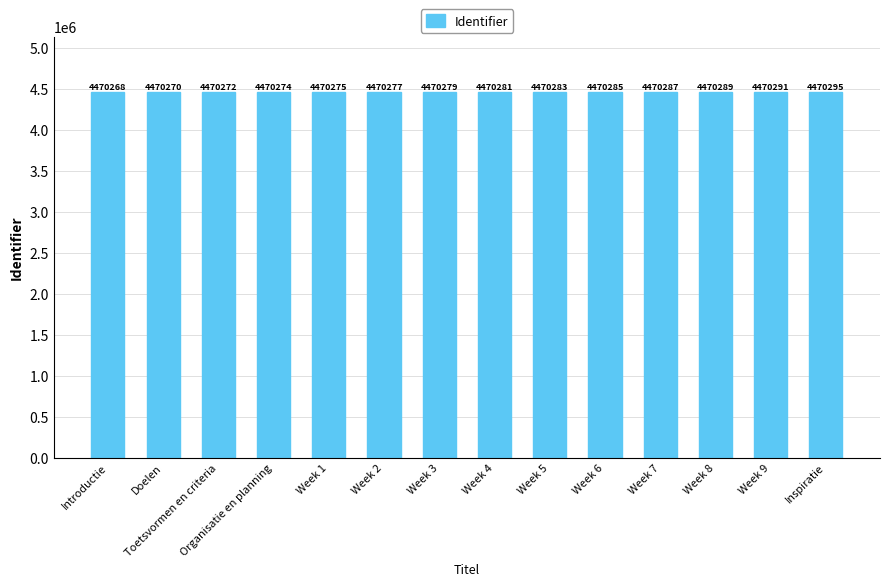

Reading right to left, what are all the values shown in this chart?

4470295	4470291	4470289	4470287	4470285	4470283	4470281	4470279	4470277	4470275	4470274	4470272	4470270	4470268